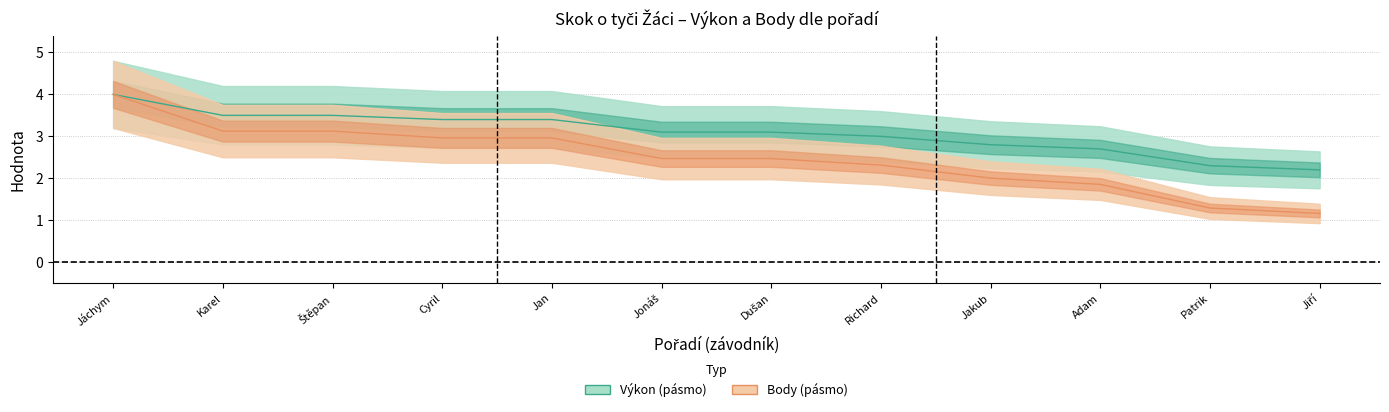

Rank the series by their maximum value, from lowest to highest.

Výkon, Body